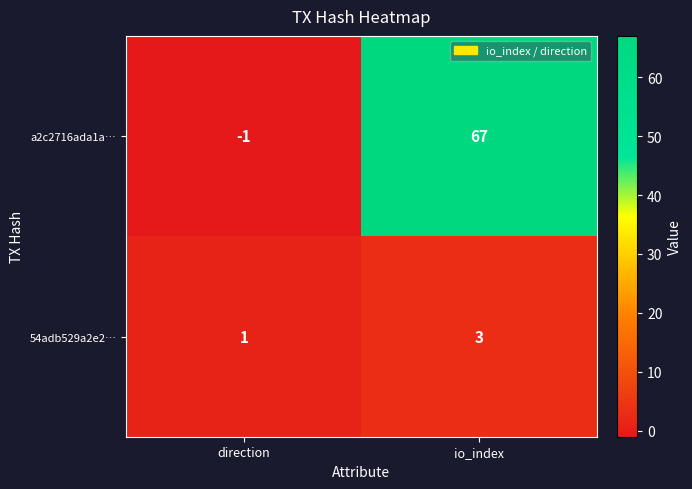

What is the maximum value shown in the chart?

67